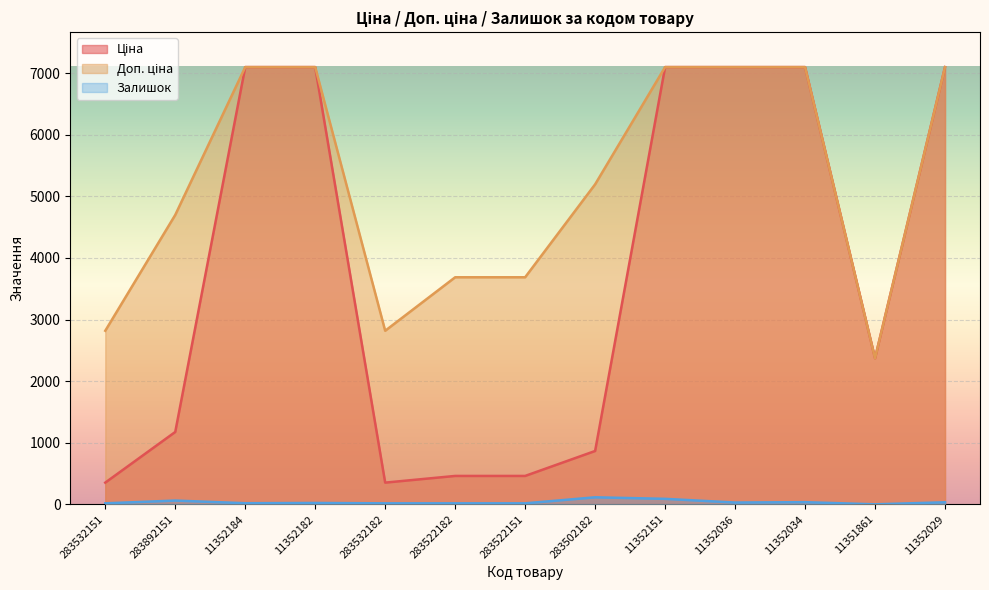

Reading left to right, extract all data points from this chart.

Ціна: 352.2	1174.7	7098.8	7098.8	352.2	460.8	460.8	865.9	7098.8	7098.8	7098.8	2372.4	7098.8
Доп. ціна: 2818.0	4698.8	7098.8	7098.8	2818.0	3686.5	3686.5	5195.4	7098.8	7098.8	7098.8	2372.0	7098.8
Залишок: 16.0	61.0	18.0	22.0	16.0	16.0	16.0	114.0	89.0	29.0	35.0	0.0	33.0